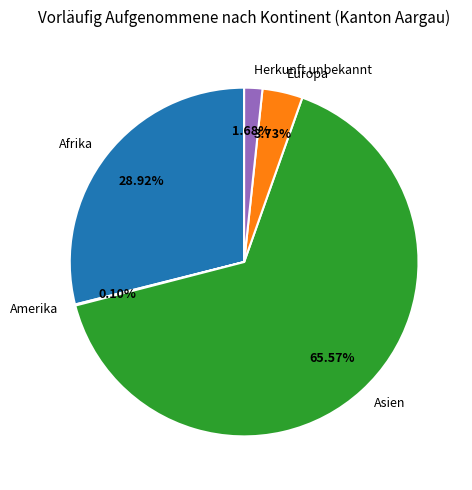

The Herkunft unbekannt slice represents 2% of the pie. True or false?

True